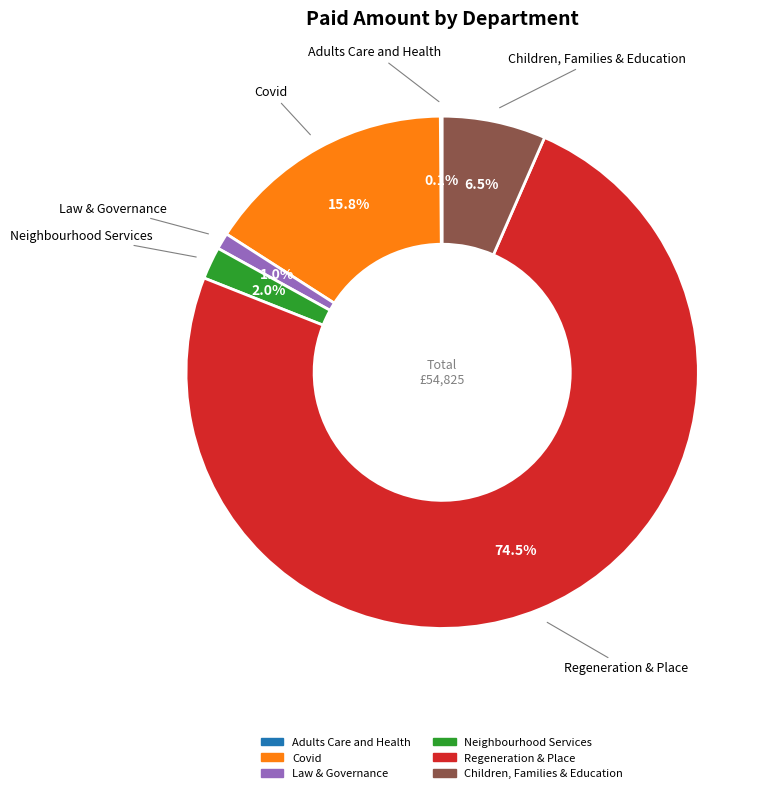

Is there any slice that represents more than half of the pie?

Yes